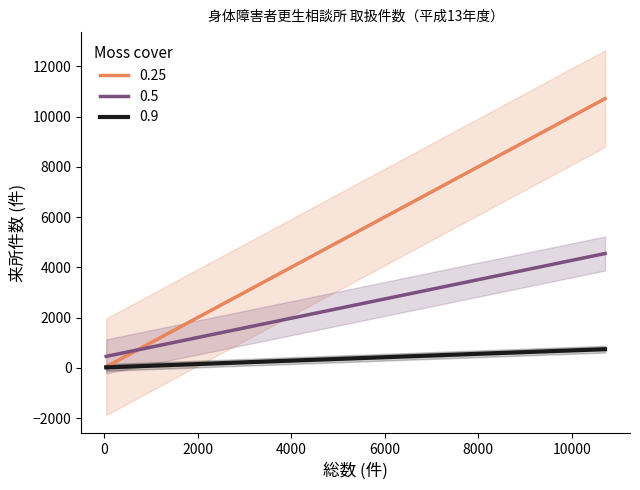

How many distinct data groups are displayed?

3